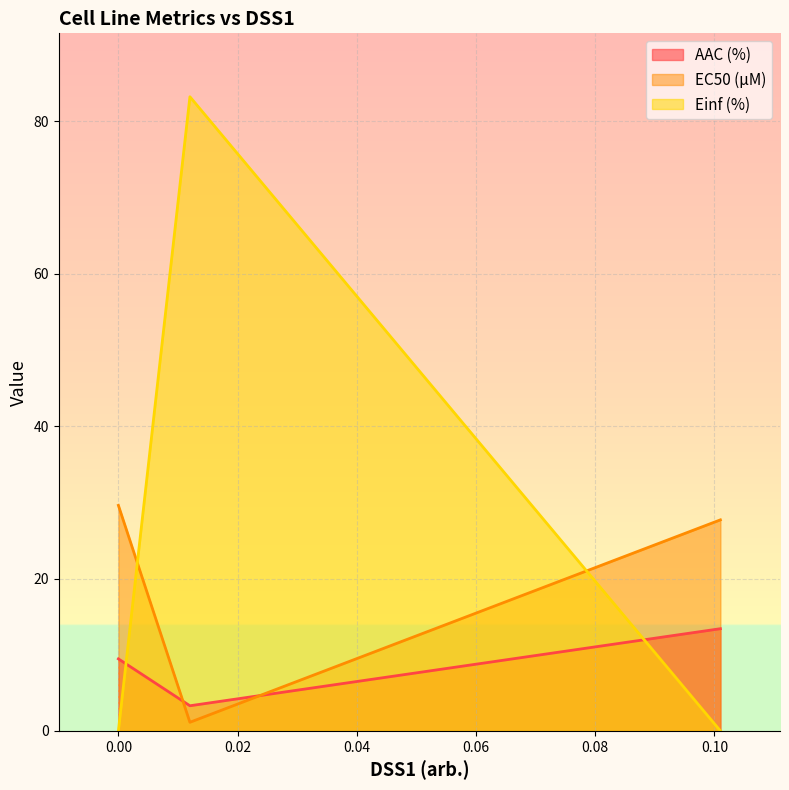

Reading left to right, transcribe all the data shown in this chart.

AAC (%): 0=9.5	0.012=3.3	0.101=13.4
EC50 (µM): 0=29.6	0.012=1.1	0.101=27.7
Einf (%): 0=0.0	0.012=83.2	0.101=0.0